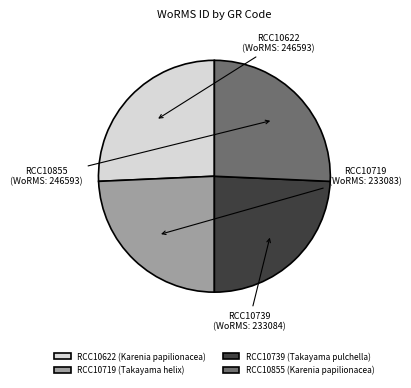

The RCC10622 slice represents 26% of the pie. True or false?

True